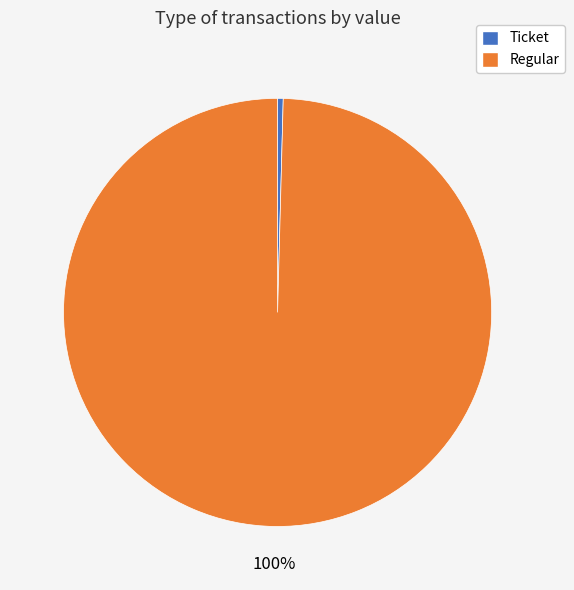

To the nearest percent, what is the average slice percentage?

50%